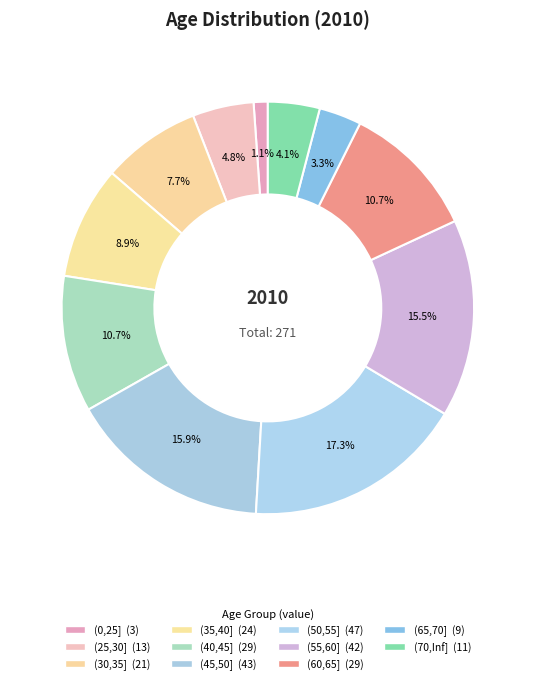

What is the change in value from (25,30] to (55,60]?

+29